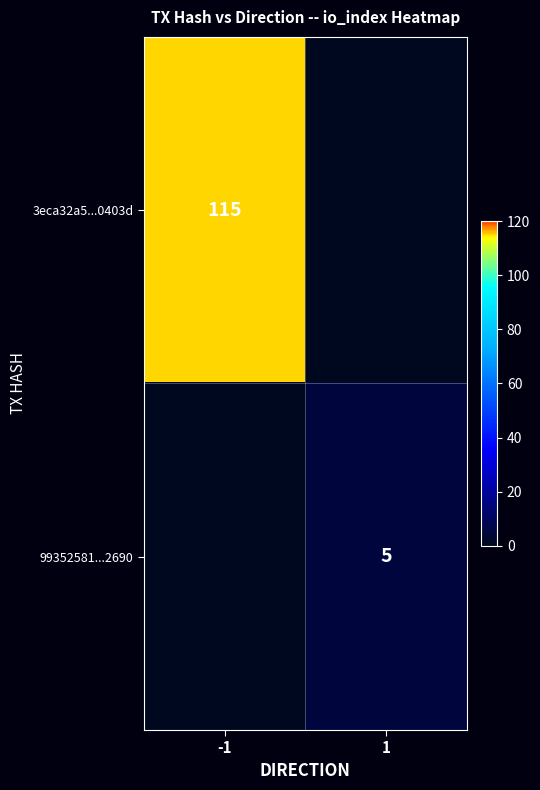

True or false: 3eca32a5...0403d has a value of 59 at -1.

False